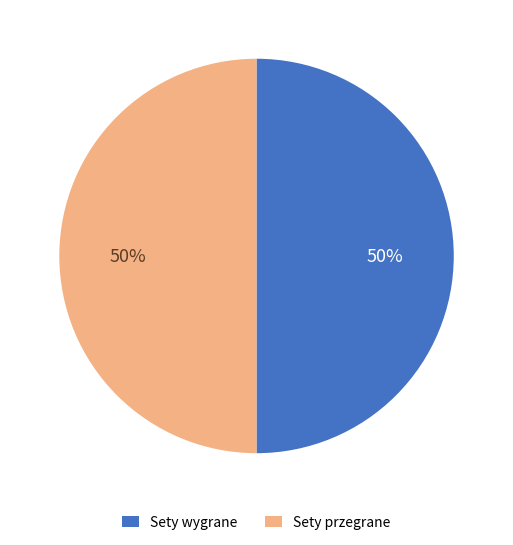

To the nearest percent, what percentage of the pie is Sety przegrane?

50%